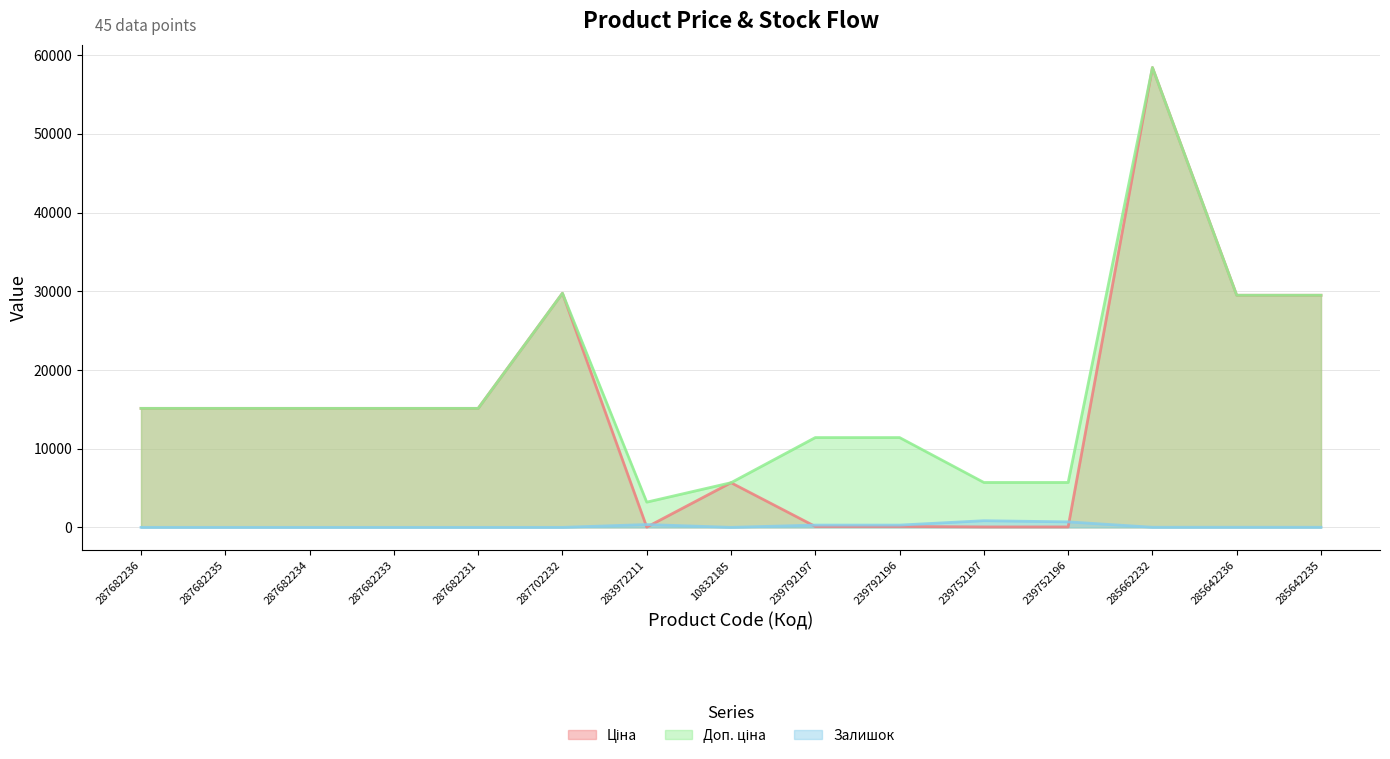

Rank the series at 283972211 from highest to lowest value.

Доп. ціна, Залишок, Ціна